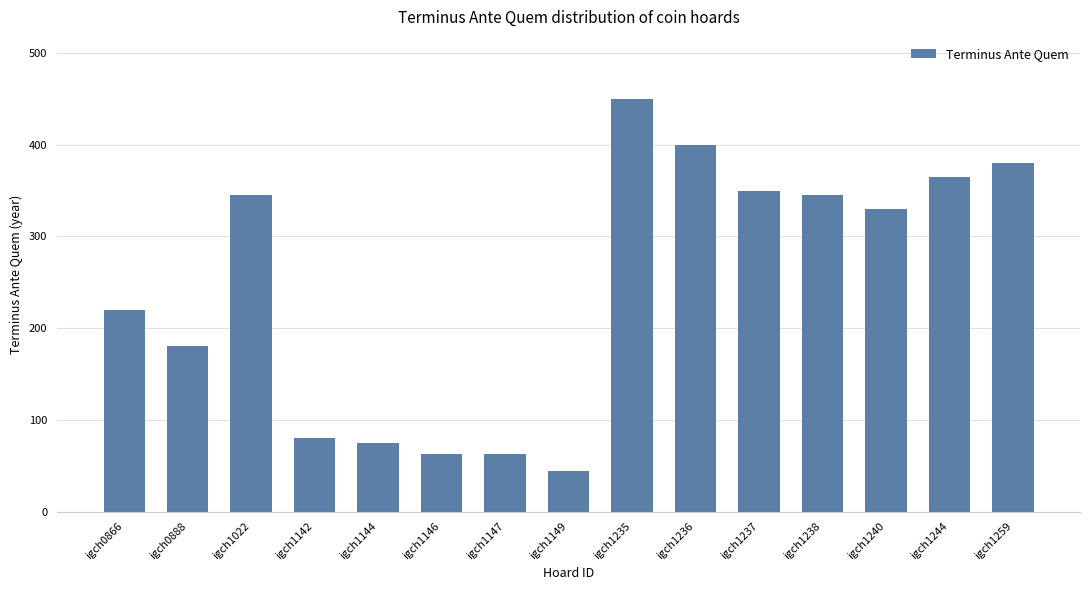

What is the change in value from igch1146 to igch1259?

+317